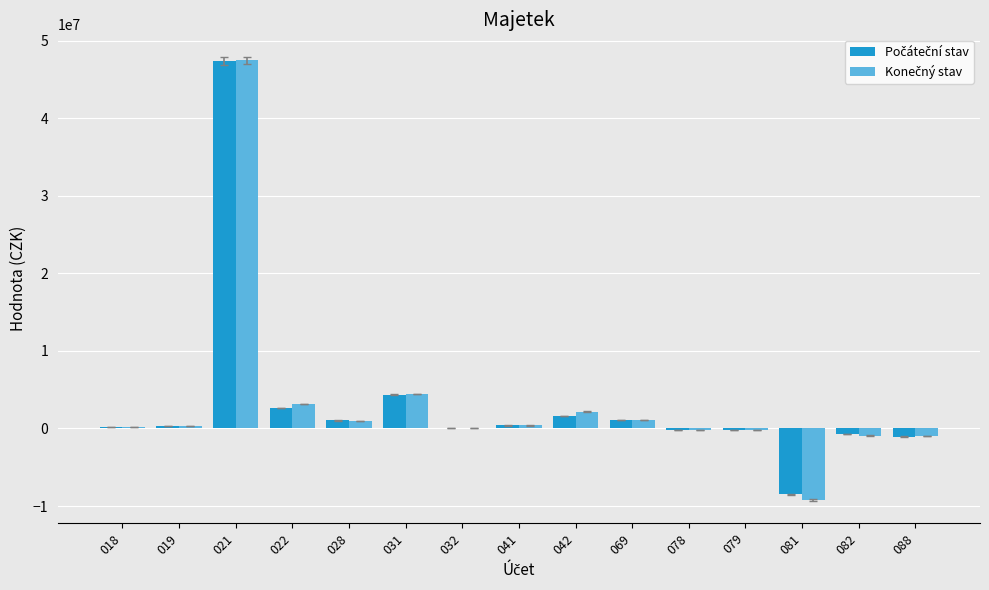

What is the greatest value displayed?

47476747.5